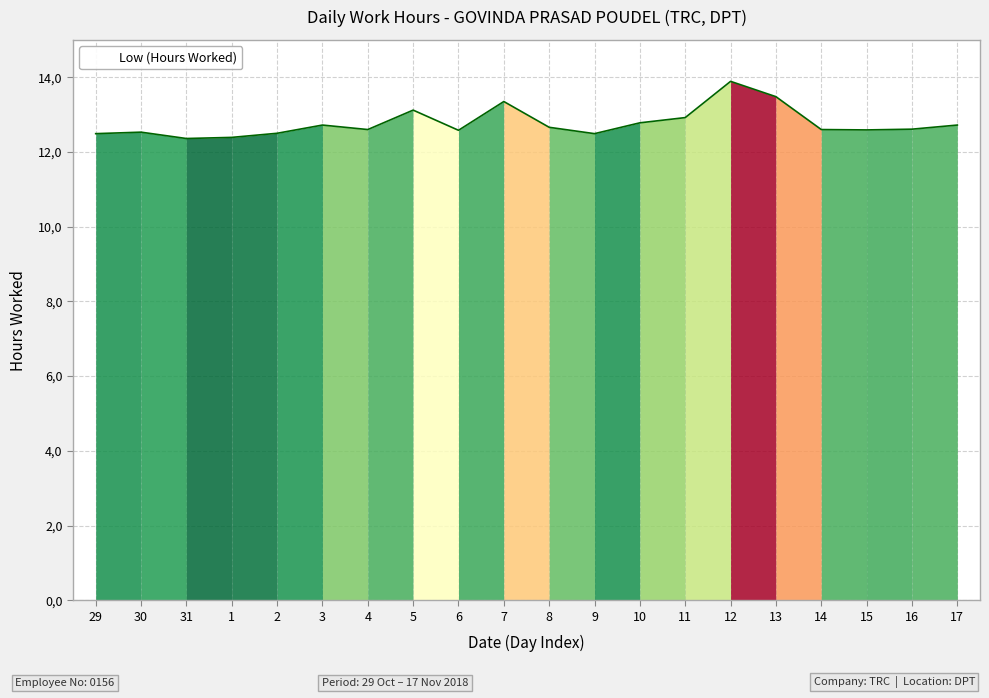

Reading left to right, list all the values displayed in this chart.

29=12.5	30=12.5	31=12.4	1=12.4	2=12.5	3=12.7	4=12.6	5=13.1	6=12.6	7=13.3	8=12.7	9=12.5	10=12.8	11=12.9	12=13.9	13=13.5	14=12.6	15=12.6	16=12.6	17=12.7